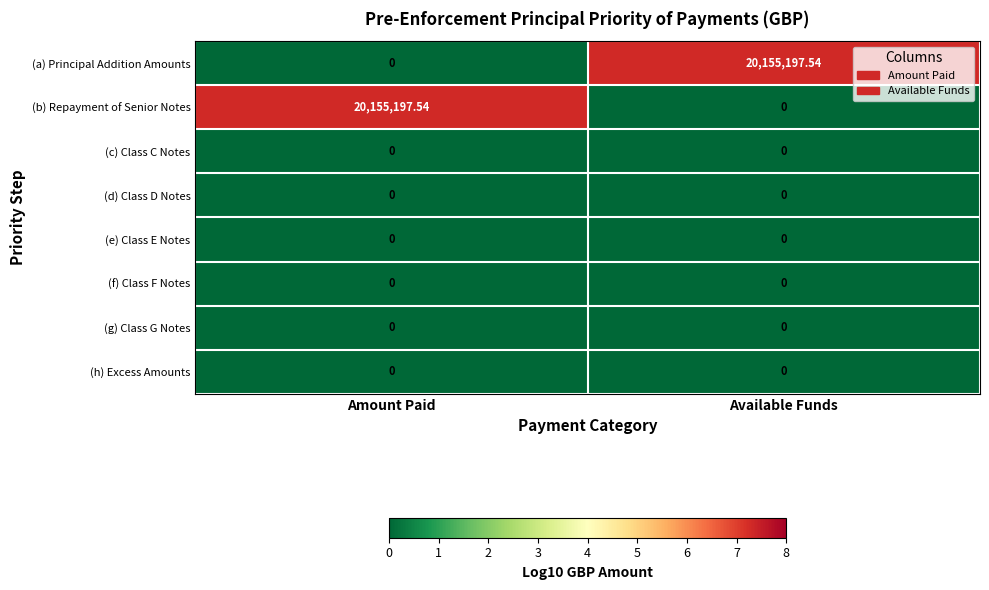

Is the value of (b) Repayment of Senior Notes at Amount Paid greater than the value of (d) Class D Notes at Available Funds?

Yes